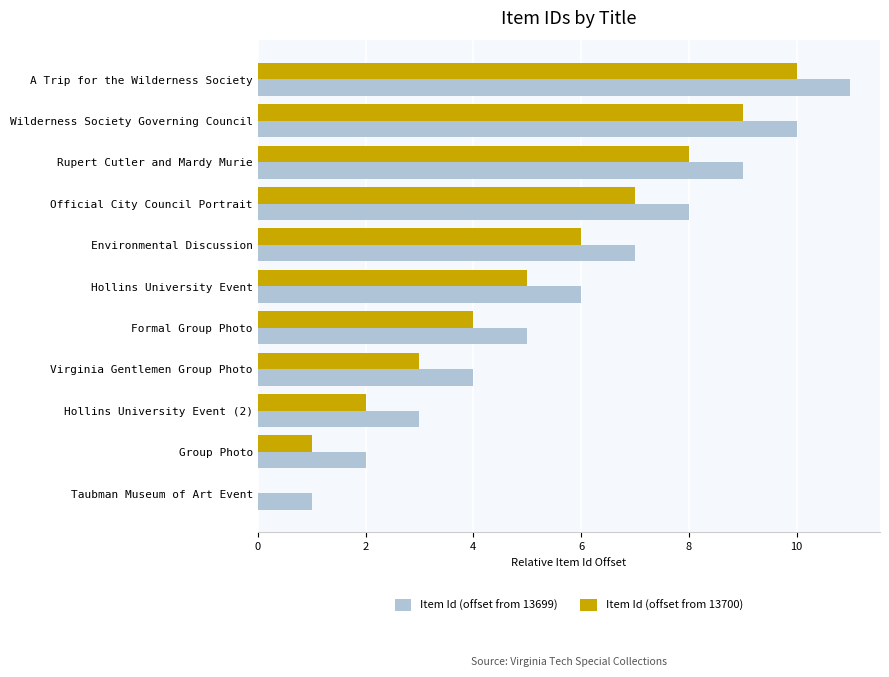

At which category is the sum across all series the highest?

A Trip for the Wilderness Society